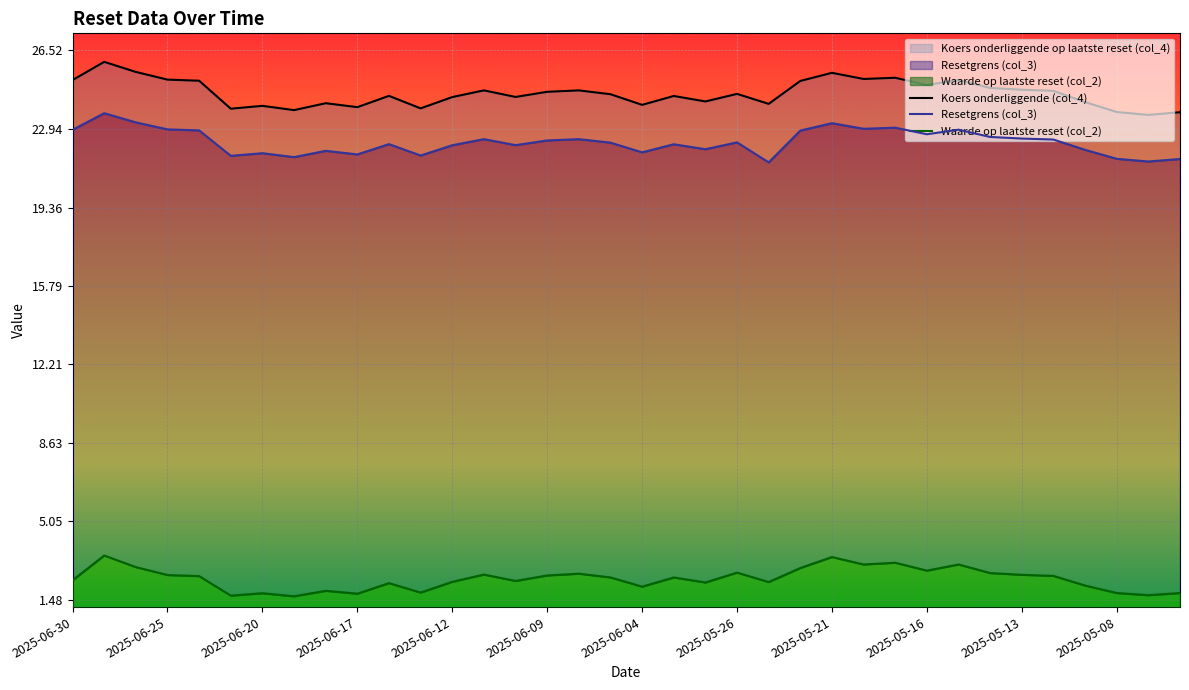

What is the spread (max minus min) of values at 2025-05-13?

22.1